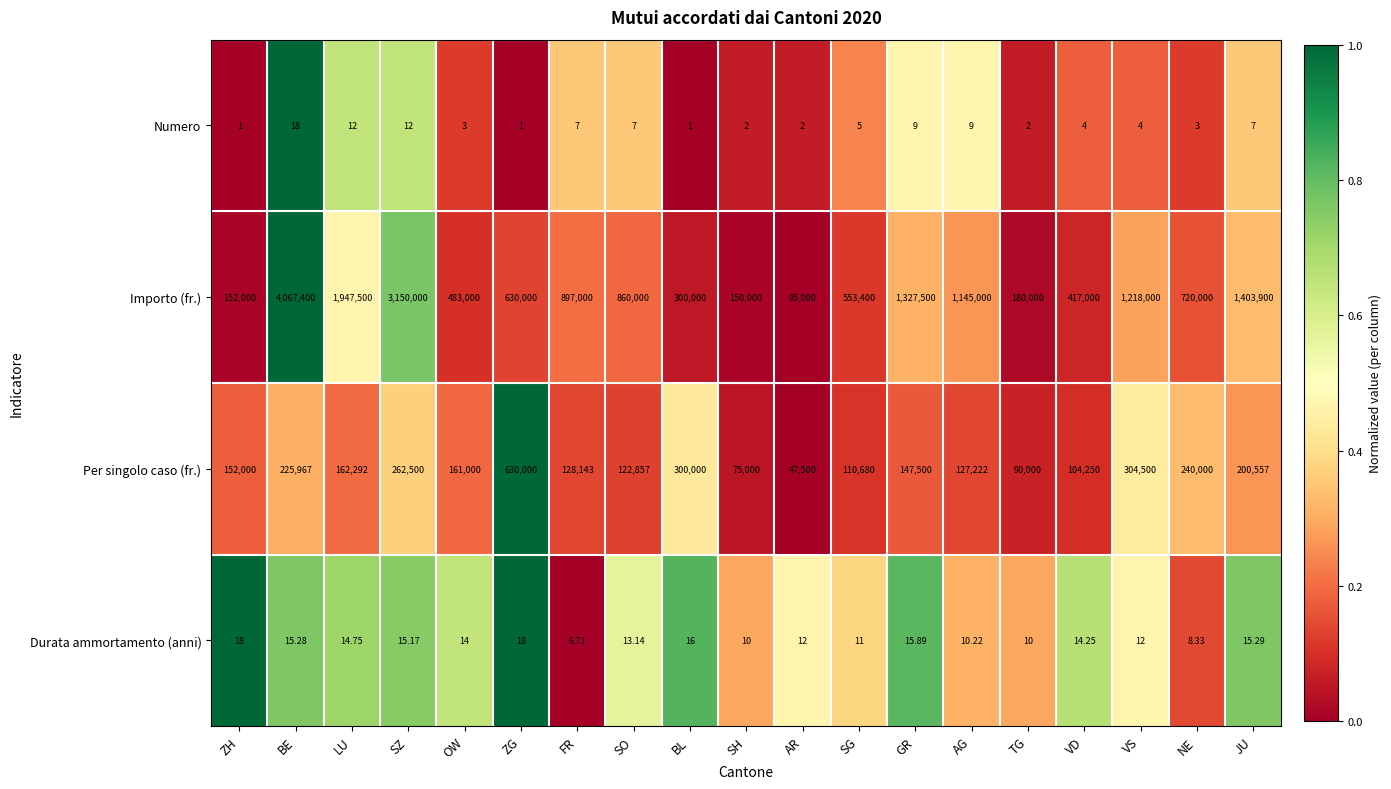

Which series changed the most between LU and FR?

Importo (fr.)